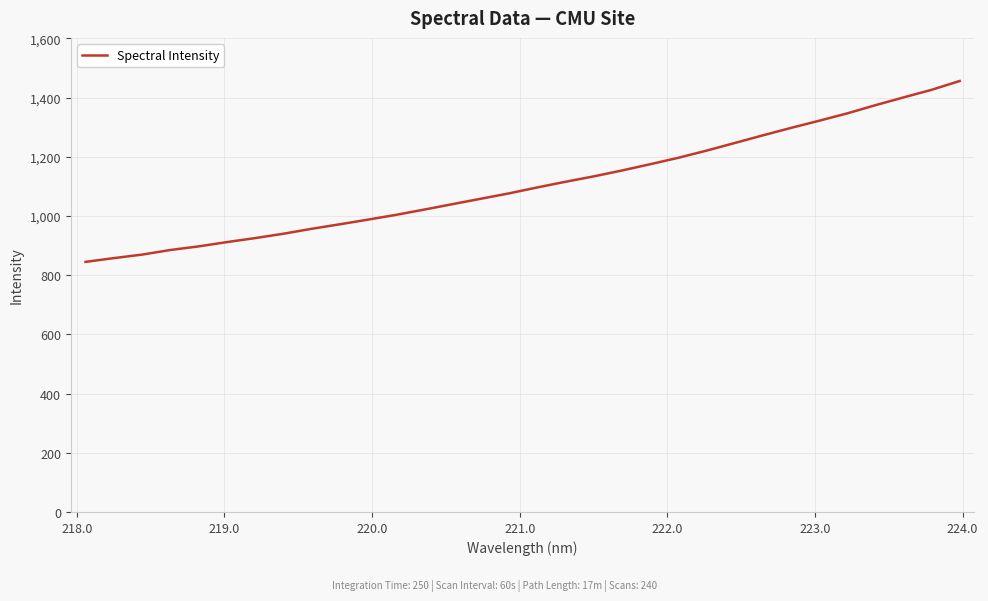

What is the smallest value displayed?

844.8